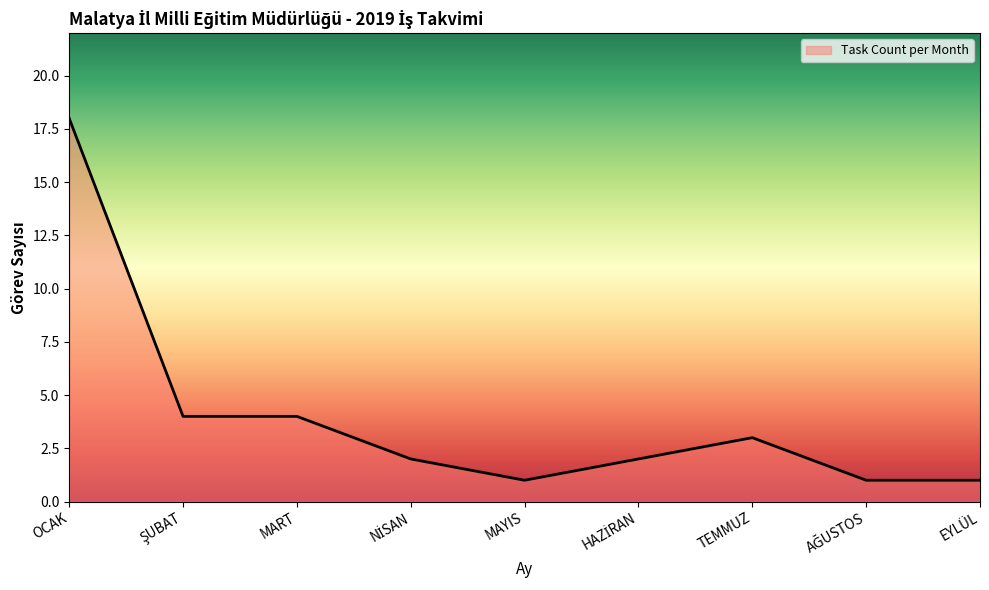

The chart shows a value of 7 at OCAK. True or false?

False